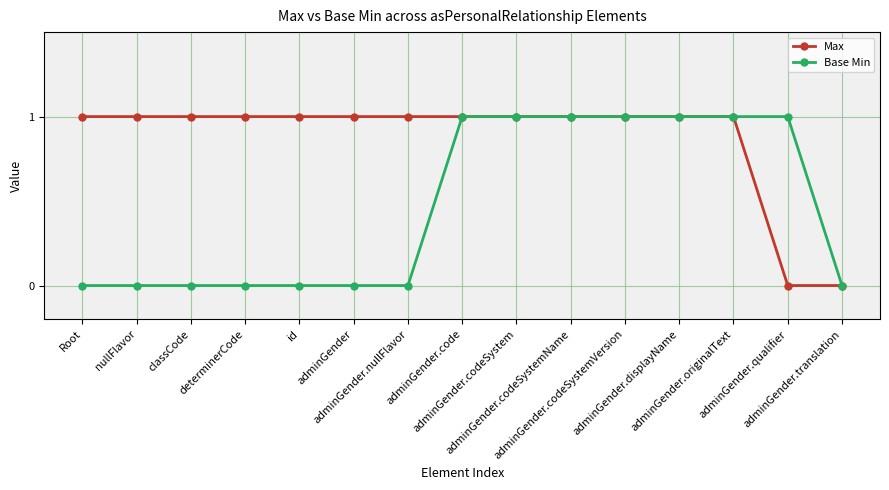

Rank the series by their average value, from highest to lowest.

Max, Base Min